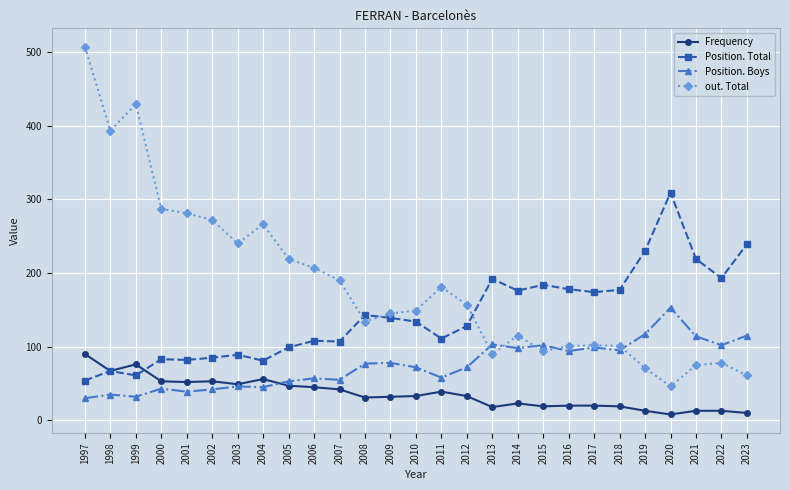

True or false: out. Total has more than 1 interior local peaks.

True